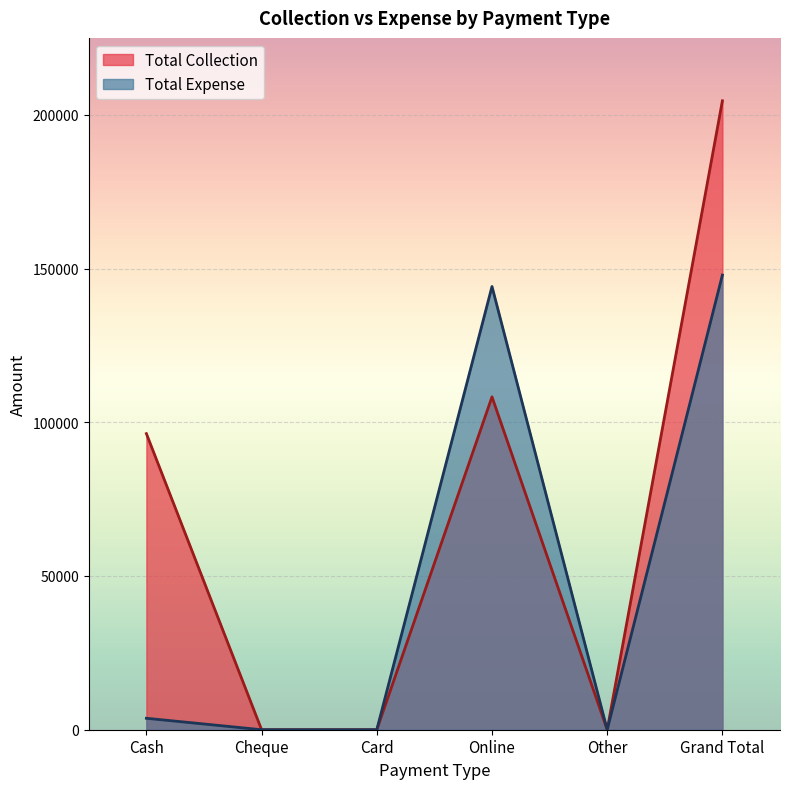

Rank the series by their average value, from lowest to highest.

Total Expense, Total Collection